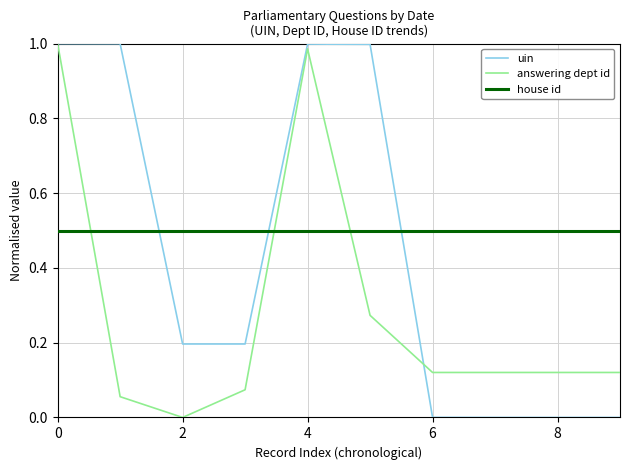

Which series ends up on top after the final intersection of answering dept id and house id?

house id